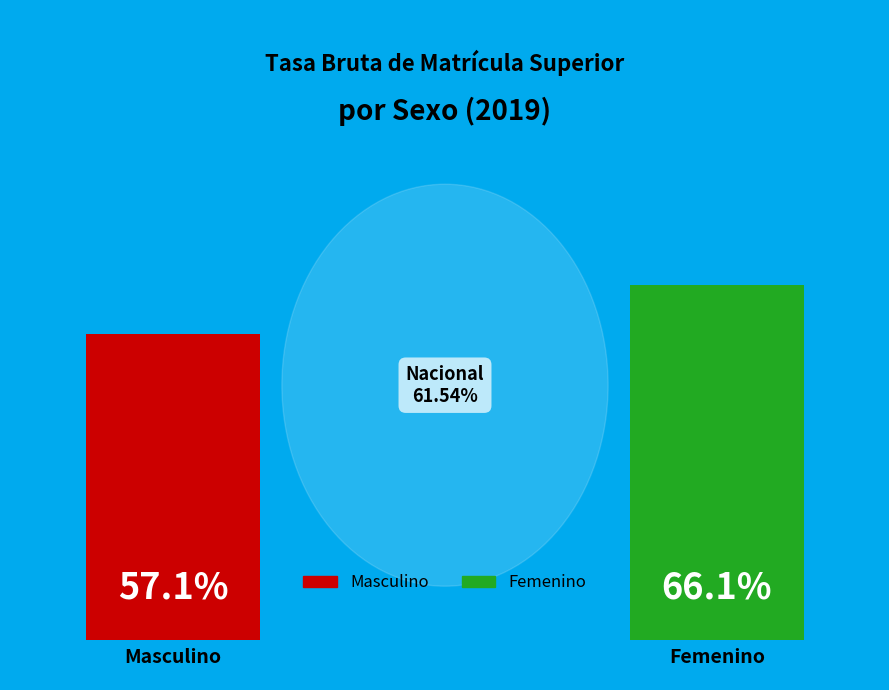

True or false: Femenino accounts for 54% of the total.

True